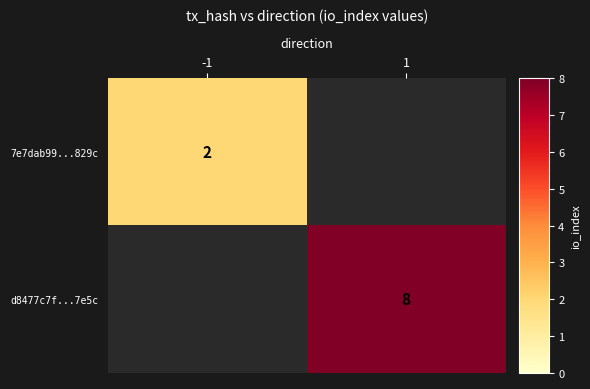

The 7e7dab99...829c series shows 1 at -1. True or false?

False